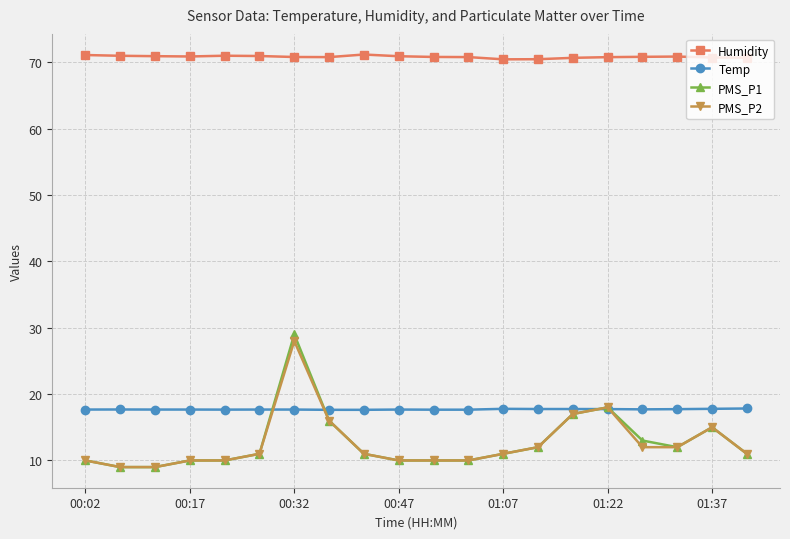

At how many categories does at least one series exceed 56?

20